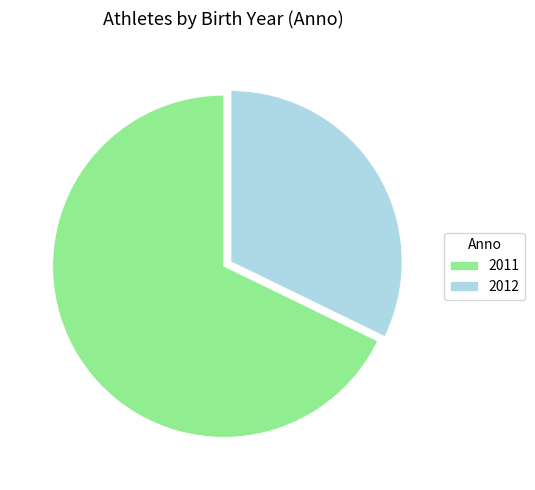

Rank the categories by value from lowest to highest.

2012, 2011